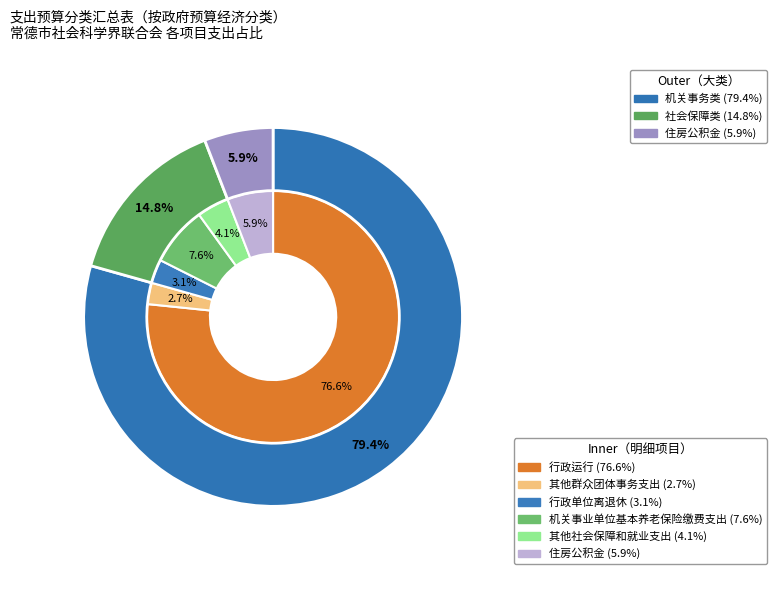

Between 行政运行 and 其他社会保障和就业支出, which is larger?

行政运行